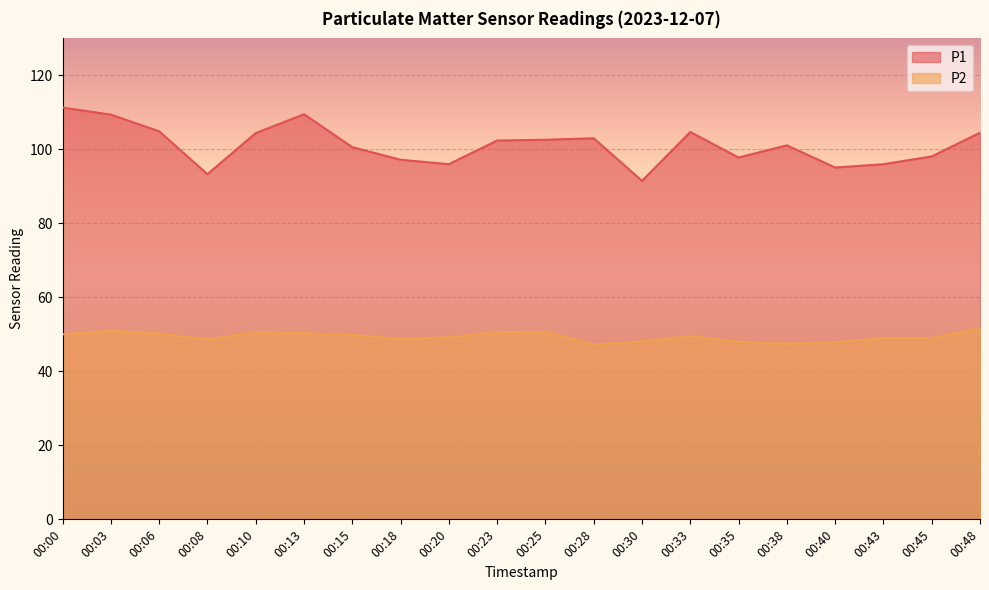

Between 00:15 and 00:45, which is larger?

00:15